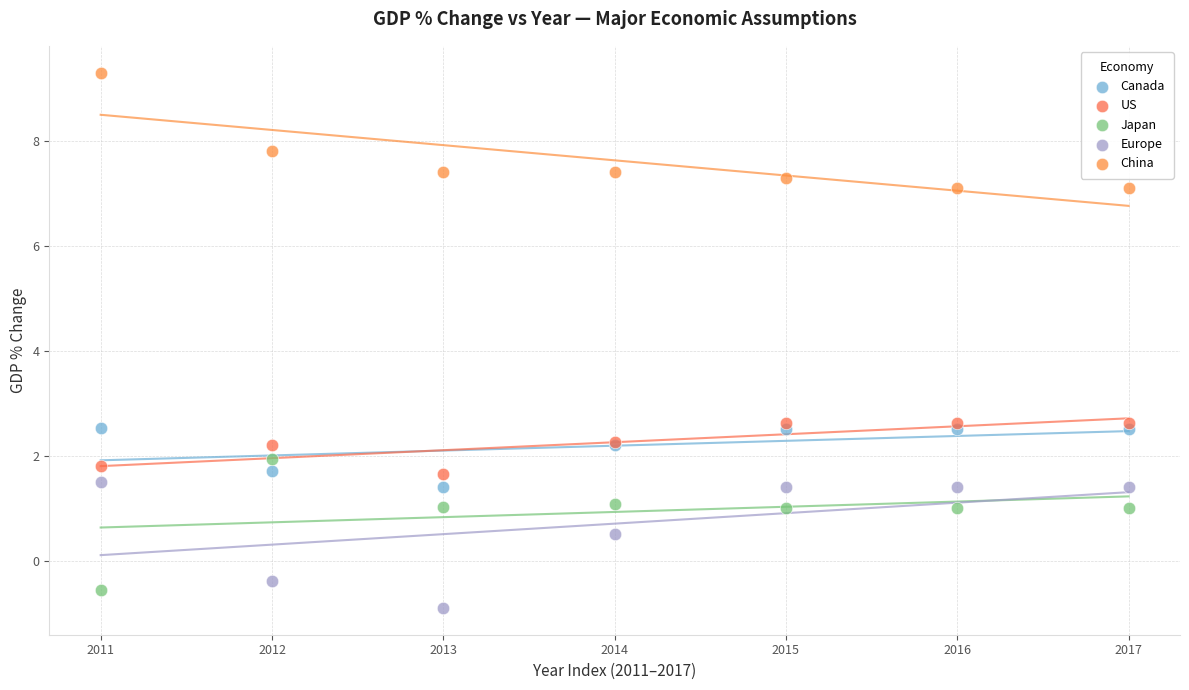

Which series contains the highest Y value?

China